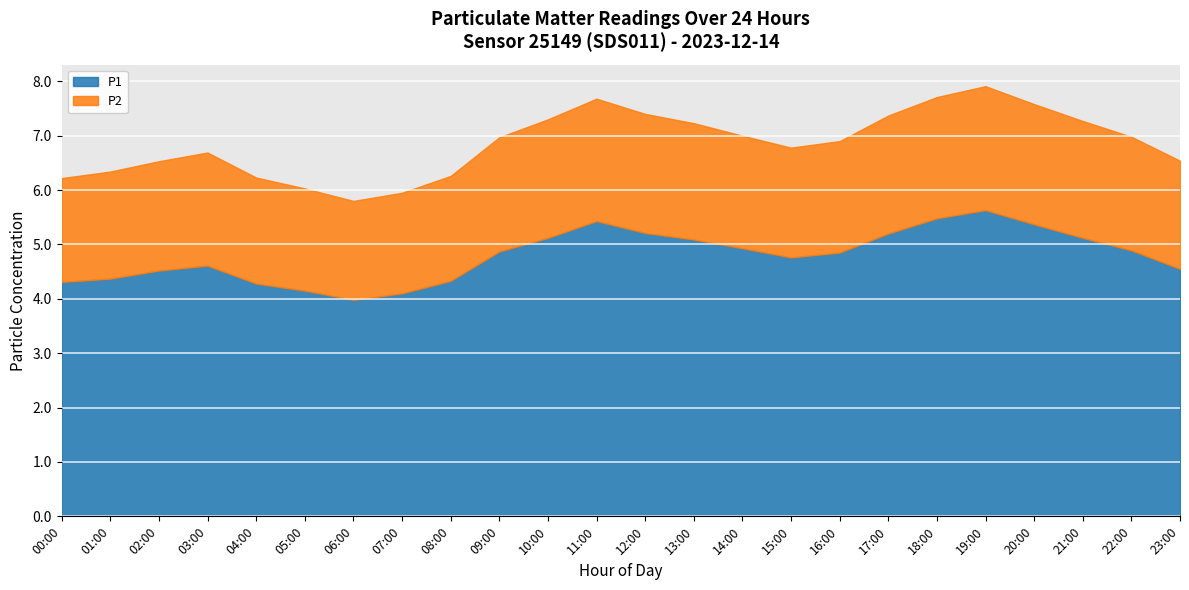

Reading right to left, what are all the values shown in this chart?

P1: 4.5	4.9	5.1	5.4	5.6	5.5	5.2	4.8	4.8	4.9	5.1	5.2	5.4	5.1	4.9	4.3	4.1	4.0	4.2	4.3	4.6	4.5	4.4	4.3
P2: 2.0	2.1	2.1	2.2	2.3	2.2	2.2	2.0	2.0	2.1	2.1	2.2	2.2	2.2	2.1	1.9	1.9	1.8	1.9	1.9	2.1	2.0	2.0	1.9